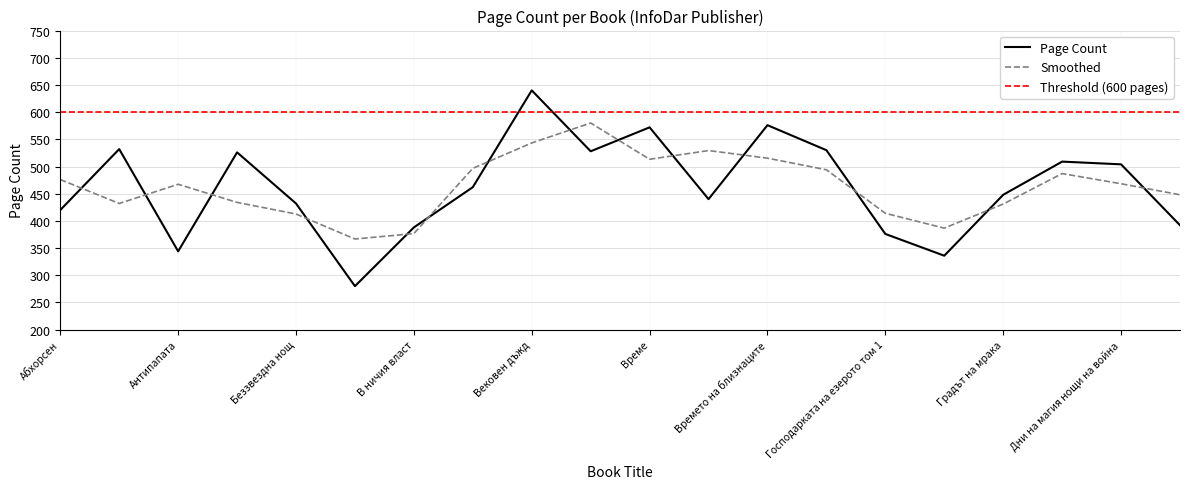

What is the ratio of the value at Вековен дъжд to the value at Антипапата?

1.9